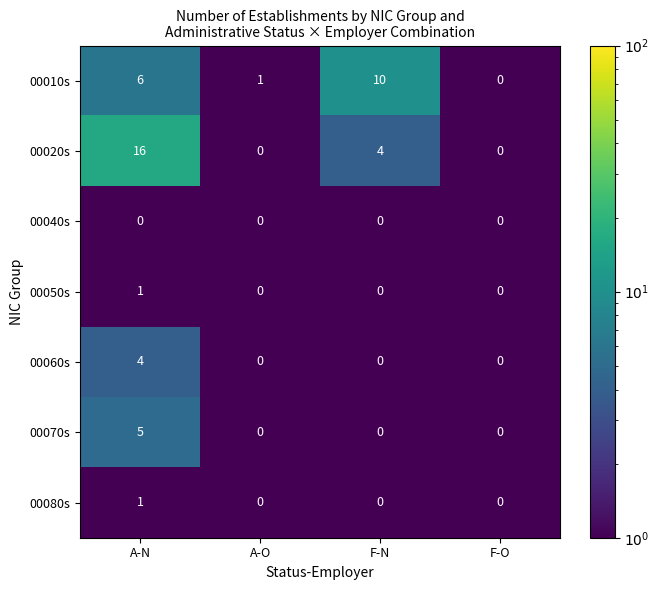

At how many categories does at least one series exceed 5?

2